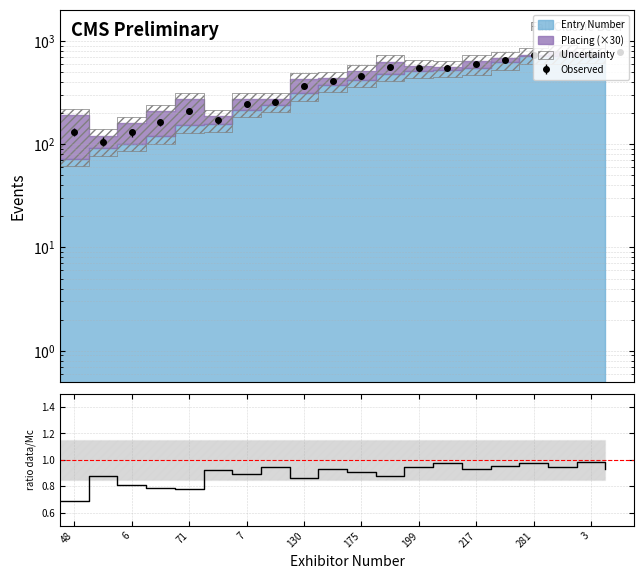

Does the chart have visible grid lines?

Yes